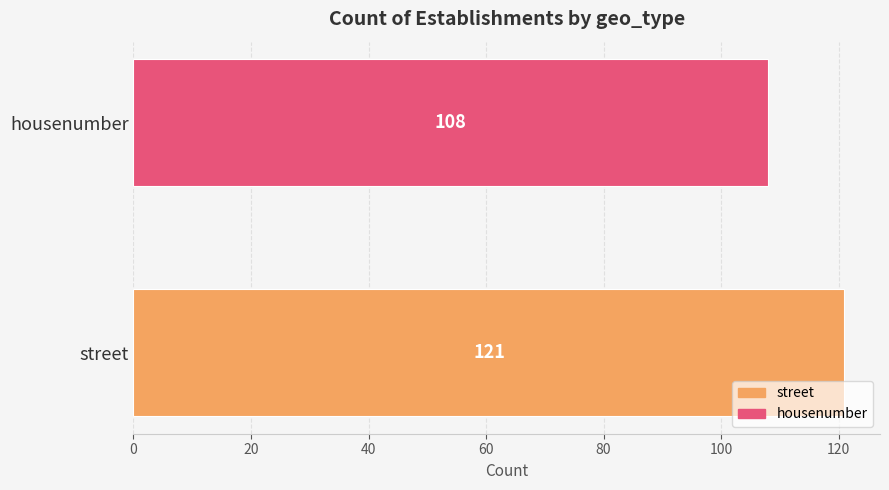

Reading bottom to top, transcribe all the data shown in this chart.

121	108